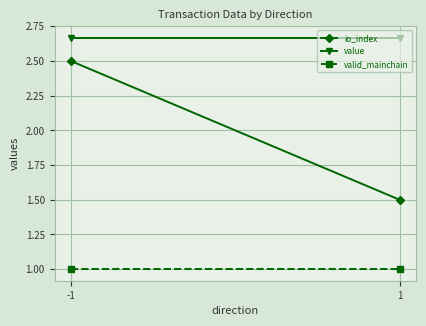

Which label corresponds to the smallest value in the chart?

-1